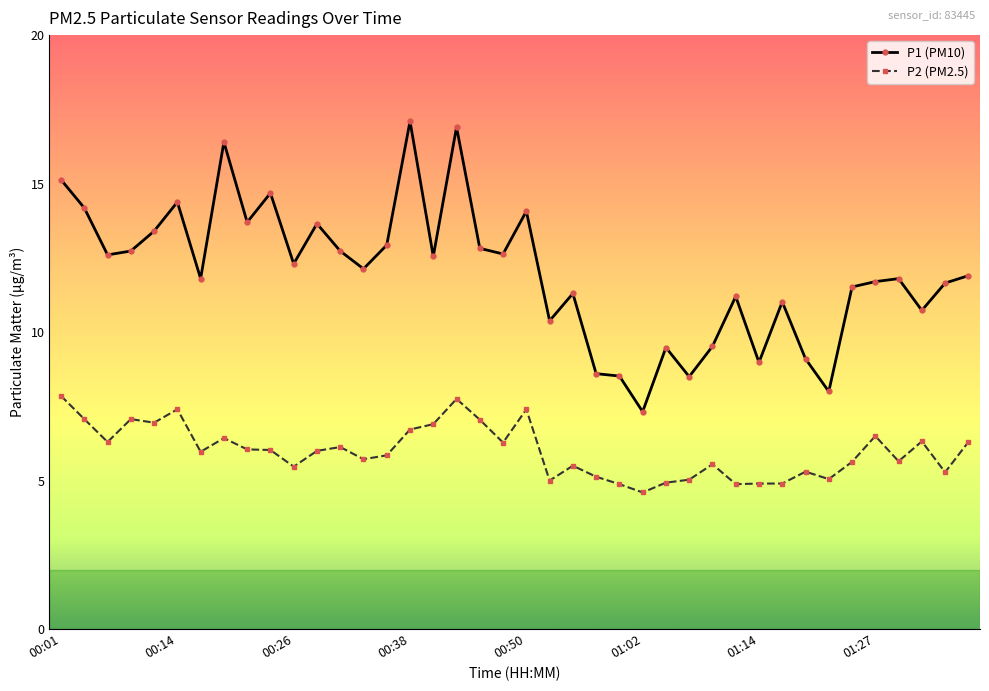

Which series has the largest range (max minus min)?

P1 (PM10)